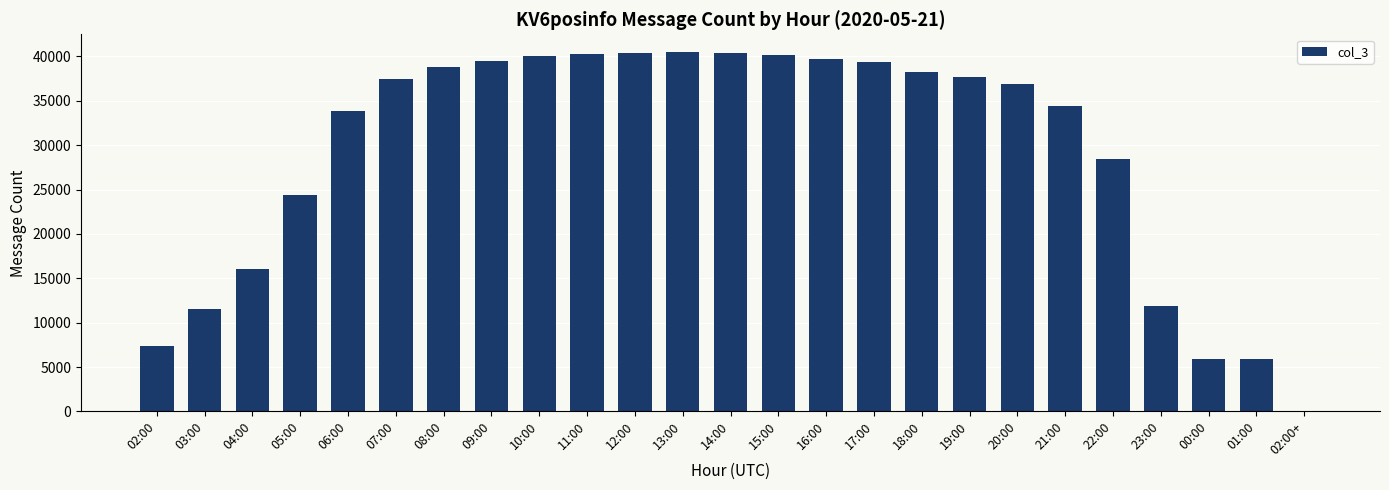

The value at 14:00 is 11228. True or false?

False